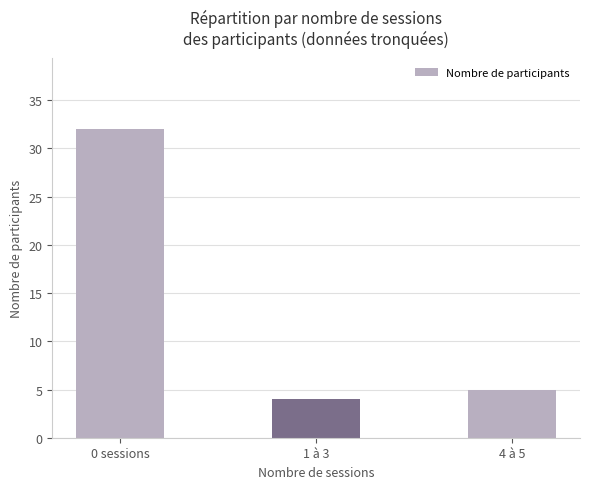

Count the number of data series in this chart.

1